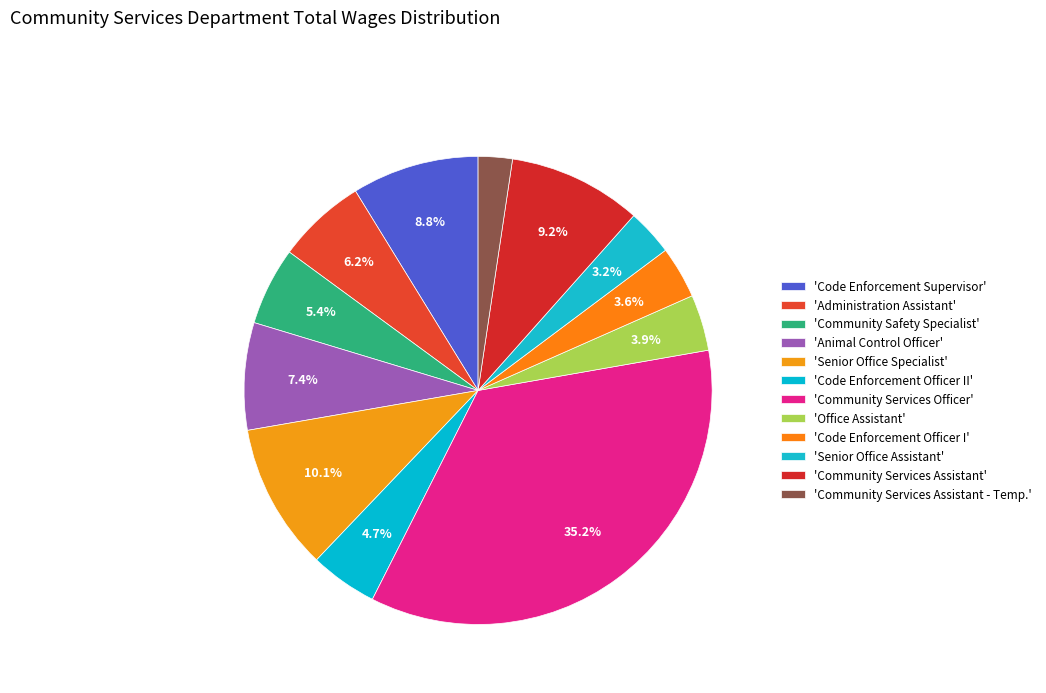

Count the number of slices in the pie.

12